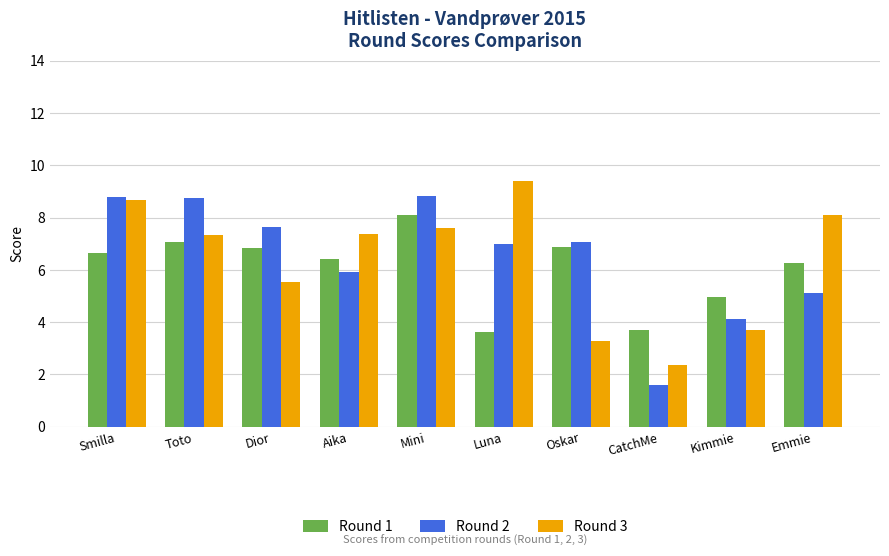

At which category is the sum across all series the highest?

Mini